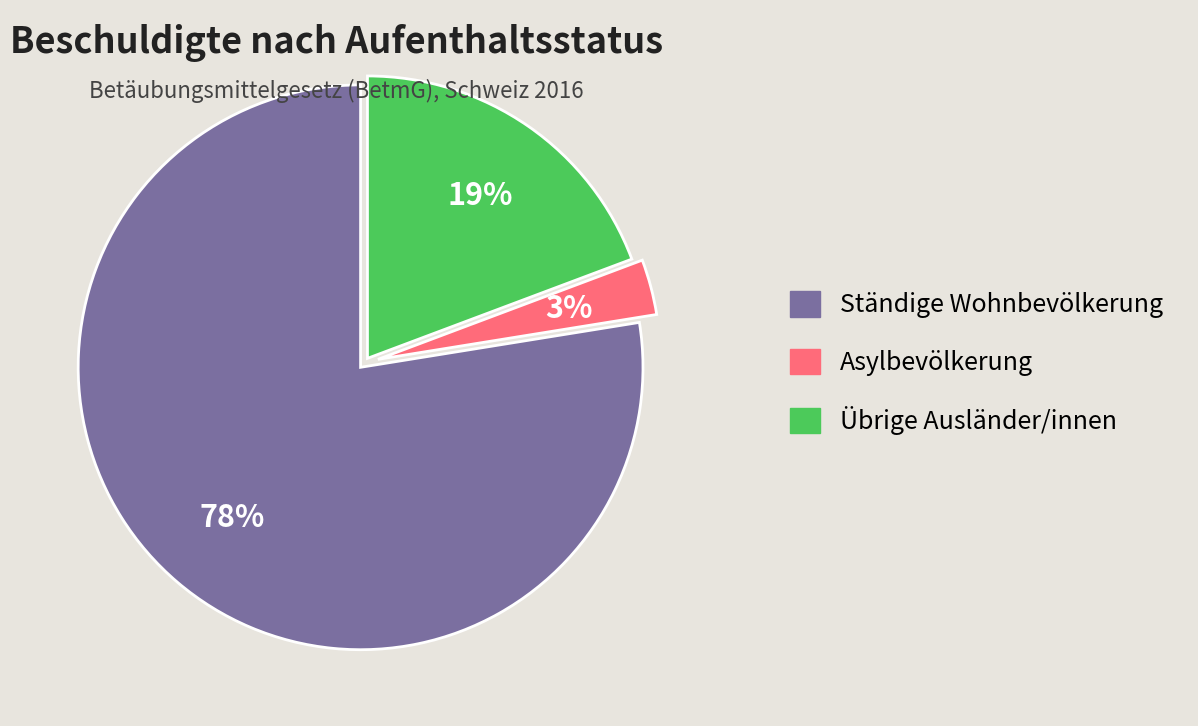

Which has a higher value, Übrige Ausländer/innen or Ständige Wohnbevölkerung?

Ständige Wohnbevölkerung